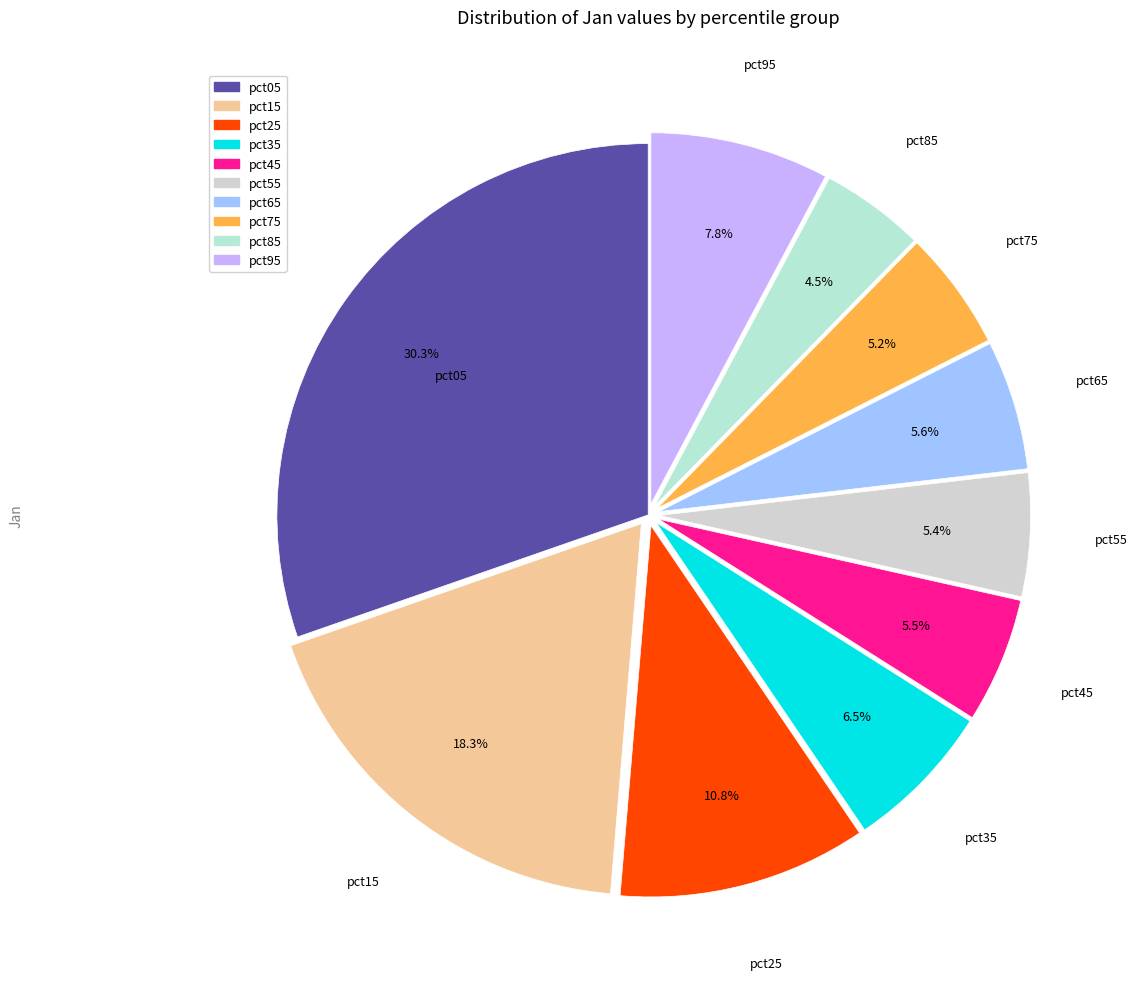

Is it true that pct05 is 24% of the pie?

False